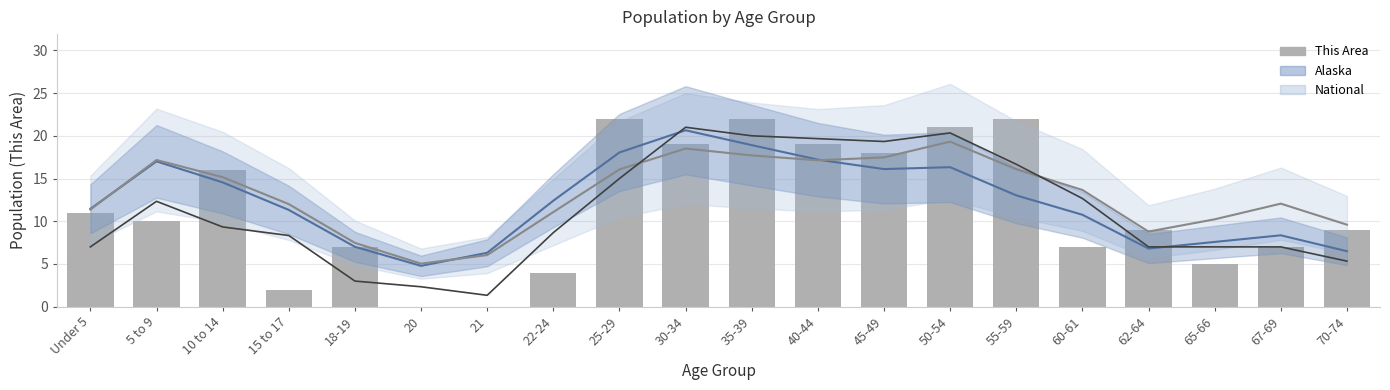

What position from the right is 55-59?

6